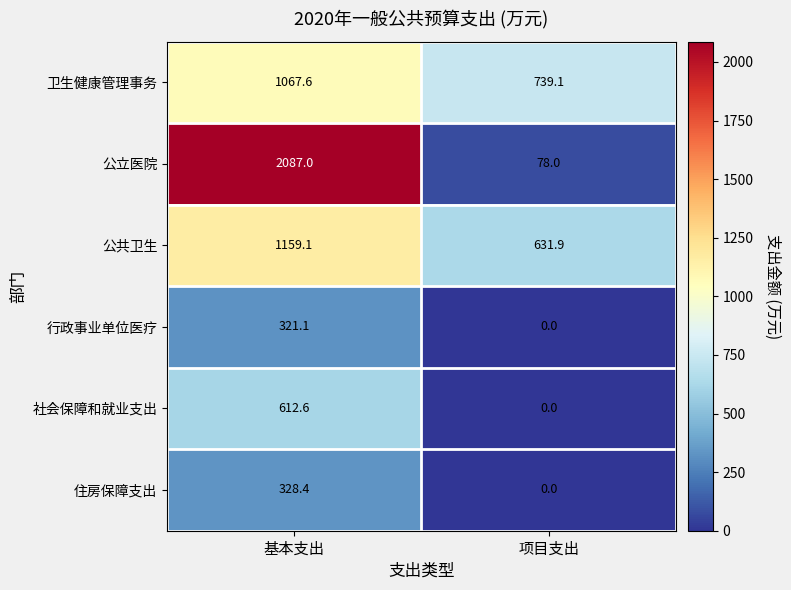

How many series are shown in this chart?

6